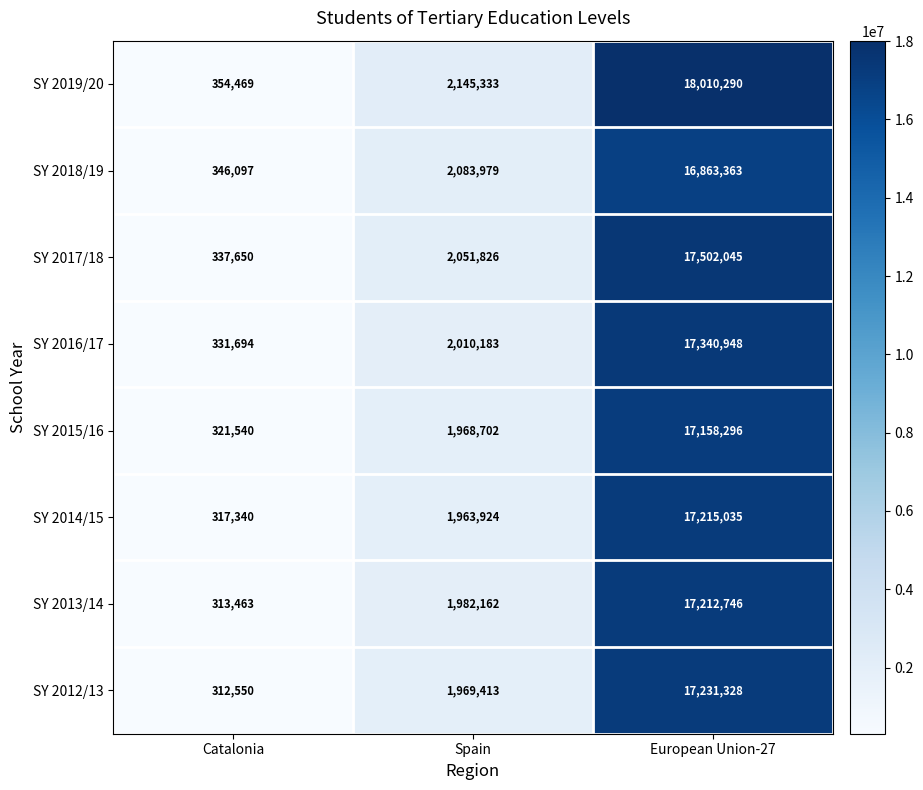

Which series has the largest total across all categories?

SY 2019/20